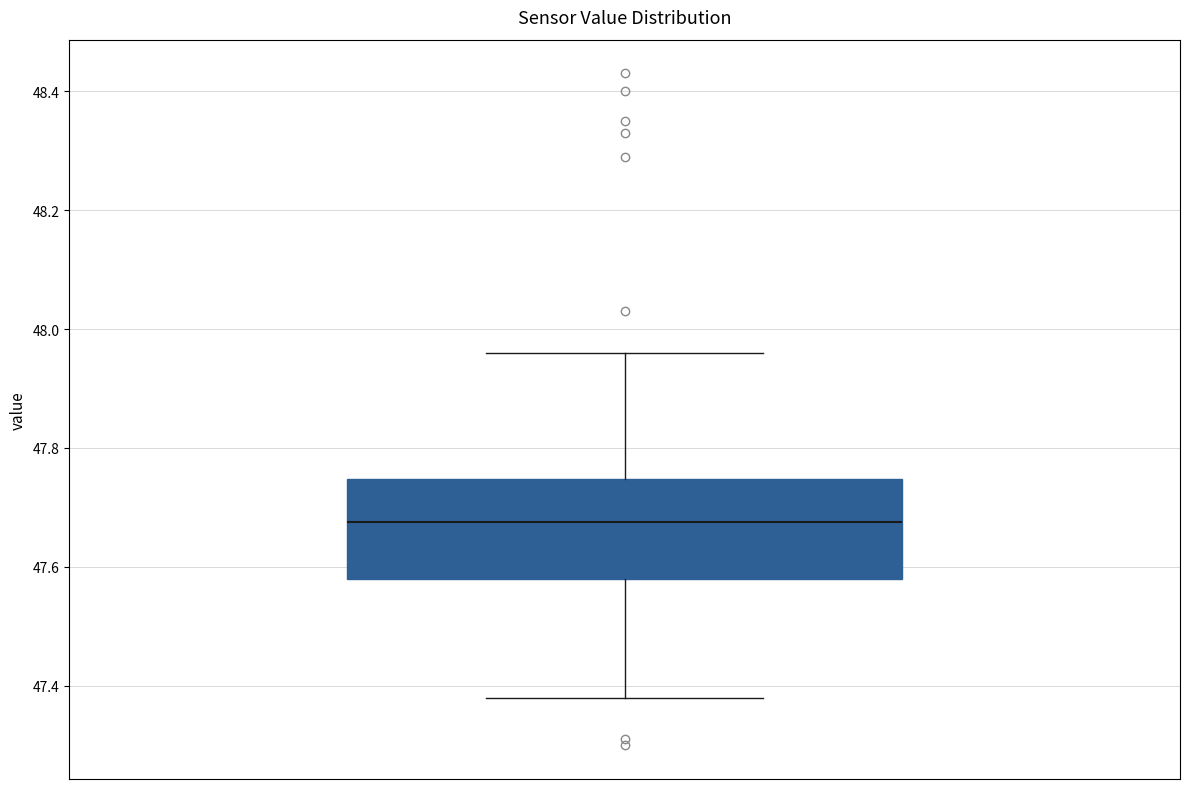

Read this box plot against the y-axis: the position of the median line, the range covered by the box, and the ends of both whiskers. The values are not printed on the chart, so give them approximately, as read against the axis.

median 47.68, box 47.58 to 47.74, whiskers 47.38 to 47.96